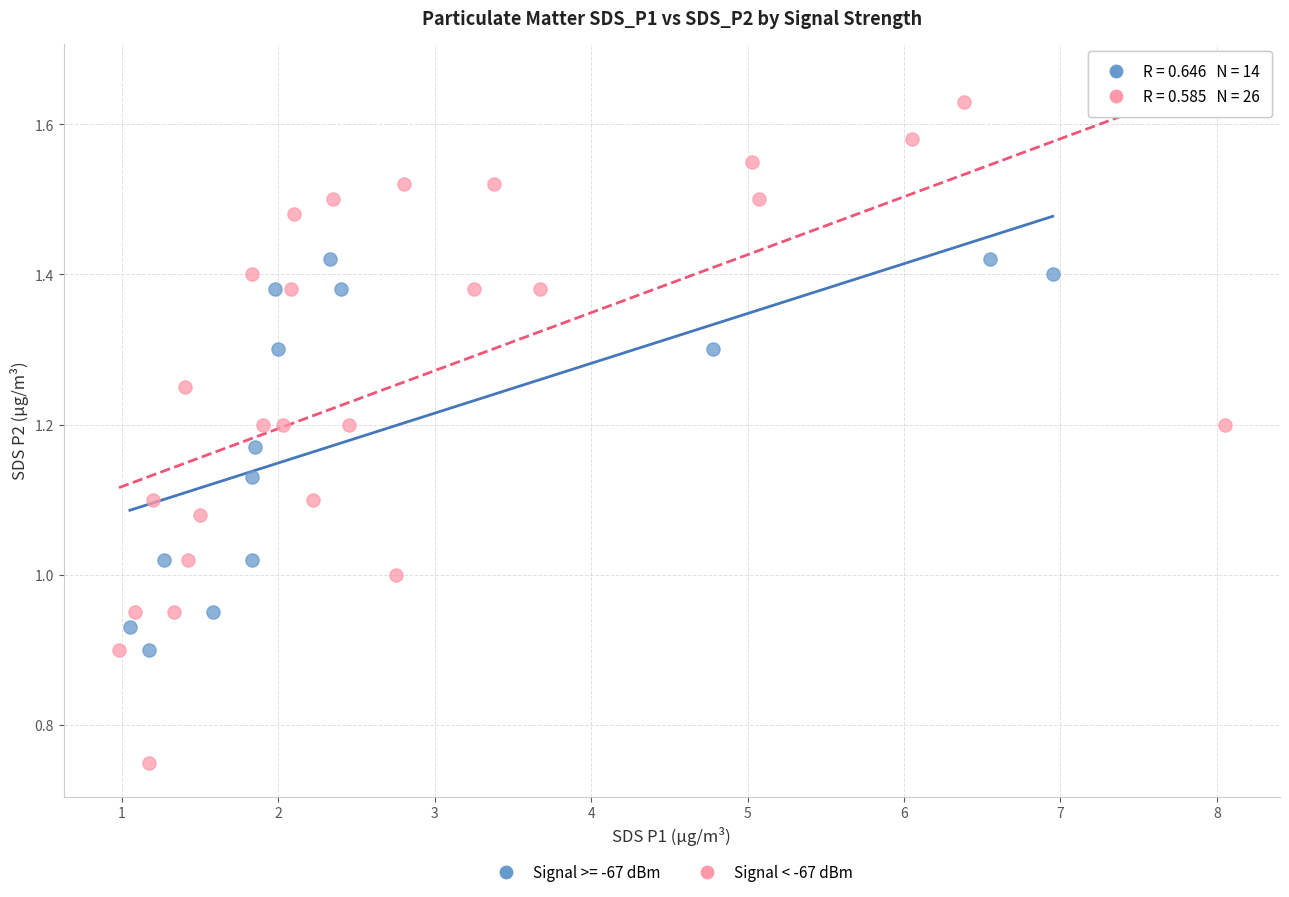

Which series has the widest spread of Y values?

Signal < -67 dBm